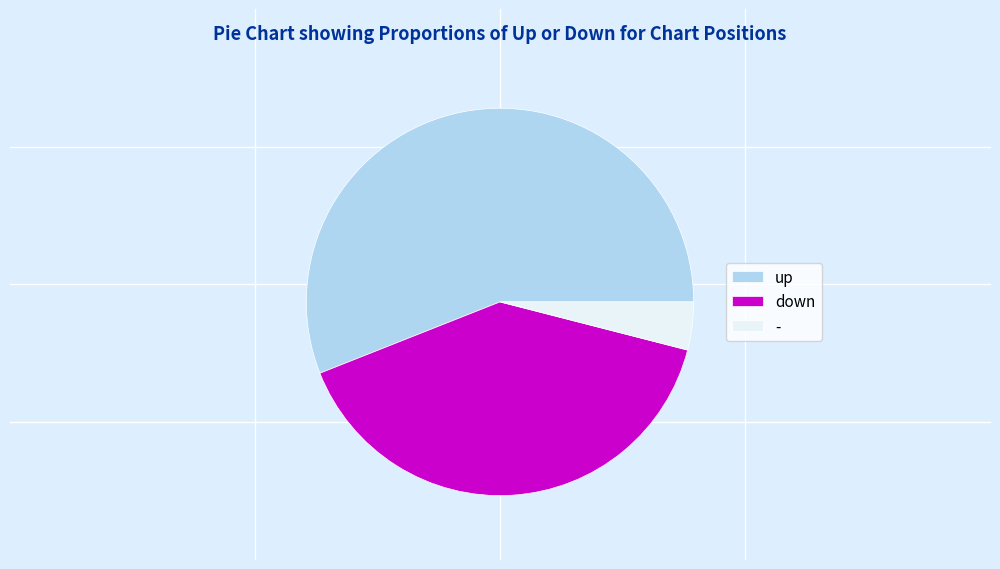

Is there a majority slice in this chart?

Yes